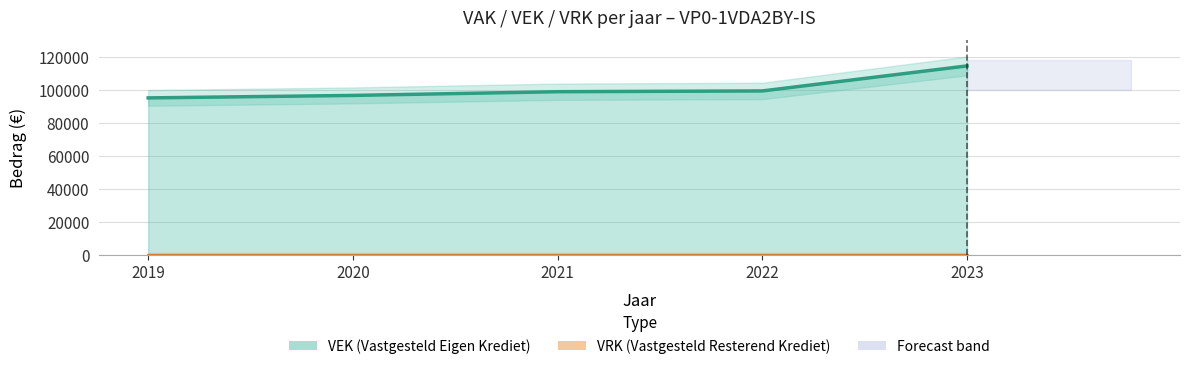

What is the value of the 4th point from the left?

99276